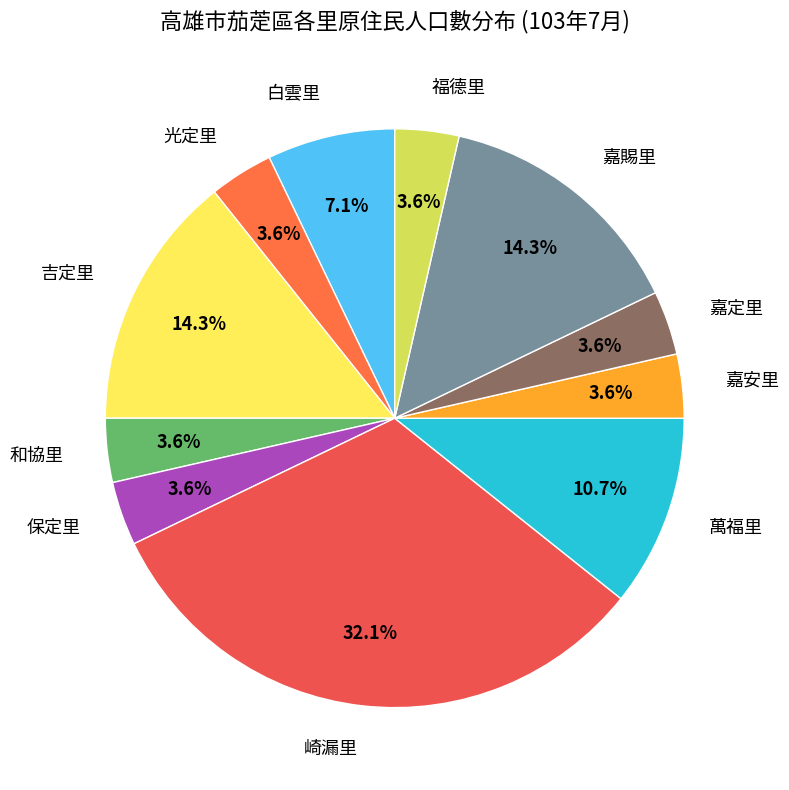

Is the sum of 光定里 and 嘉定里 greater than half?

No